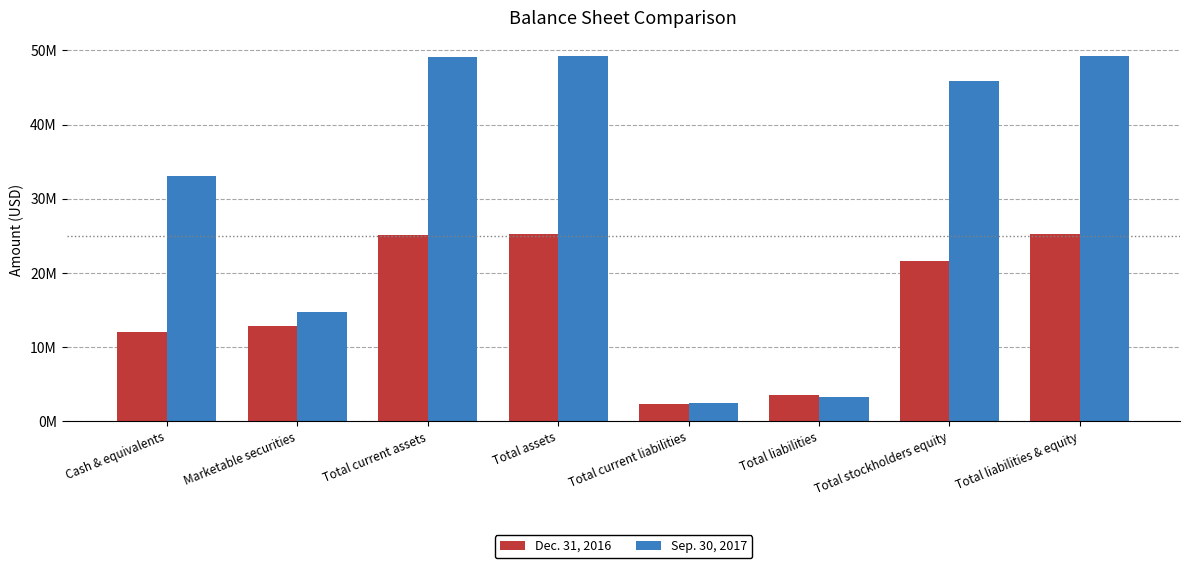

What are all the series names shown in the legend?

Dec. 31, 2016, Sep. 30, 2017